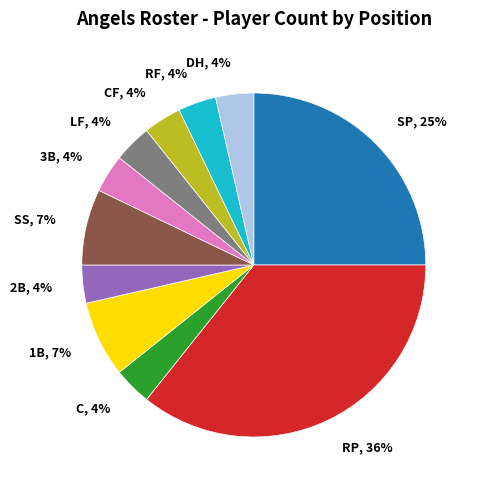

Is it true that DH, 4% is 16% of the pie?

False